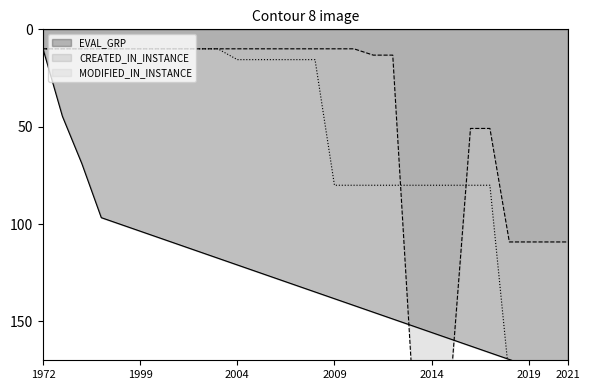

How many intersections are there between CREATED_IN_INSTANCE and MODIFIED_IN_INSTANCE?

2